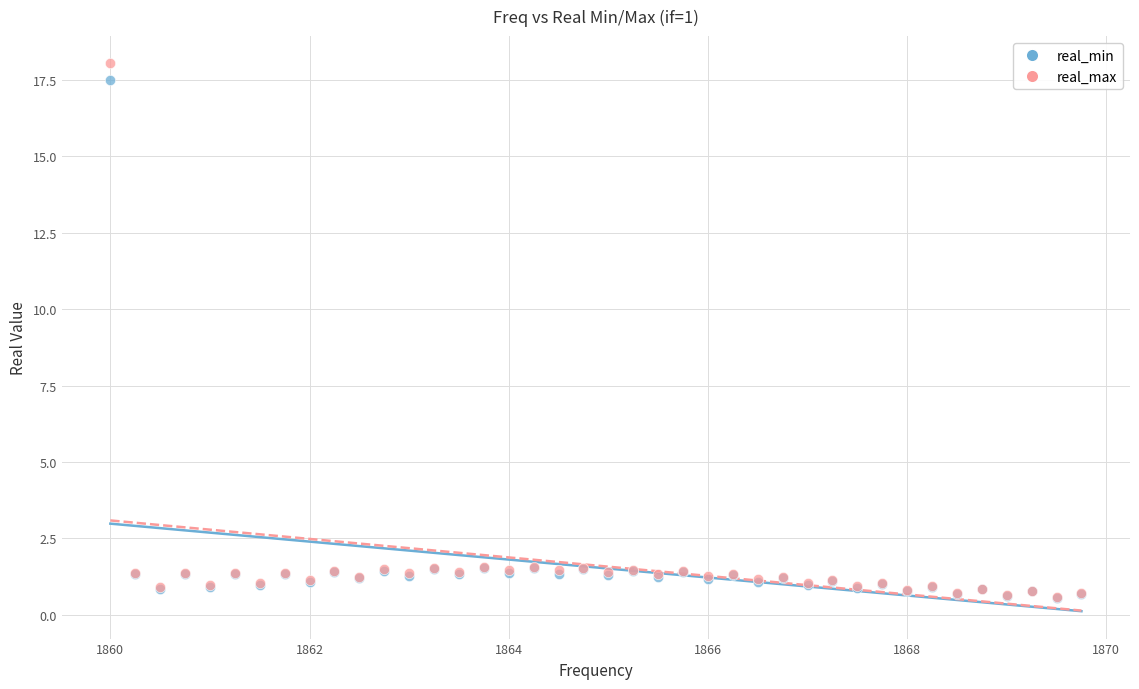

Which series contains the highest Y value?

real_max